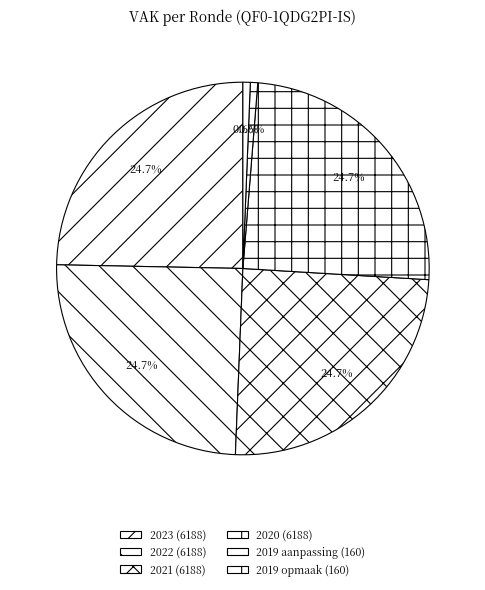

To the nearest percent, what portion does 2022 (6188) represent?

25%